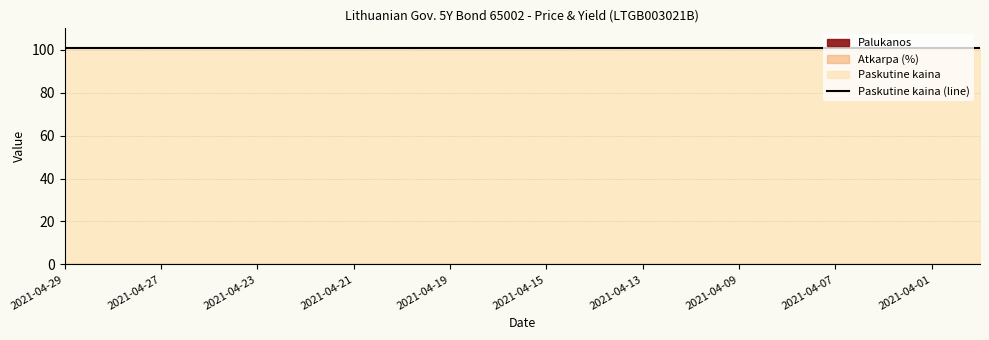

Reading left to right, transcribe all the data shown in this chart.

Paskutine kaina: 100.8	100.8	100.8	100.8	100.8	100.8	100.8	100.8	100.8	100.8	100.8	100.8	100.8	100.8	100.8	100.8	100.8	100.8	100.8	100.8
Palukanos: 0.3	0.3	0.3	0.3	0.3	0.3	0.3	0.3	0.3	0.3	0.3	0.3	0.3	0.3	0.3	0.3	0.3	0.3	0.3	0.3
Atkarpa: 0.3	0.3	0.3	0.3	0.3	0.3	0.3	0.3	0.3	0.3	0.3	0.3	0.3	0.3	0.3	0.3	0.3	0.3	0.3	0.3